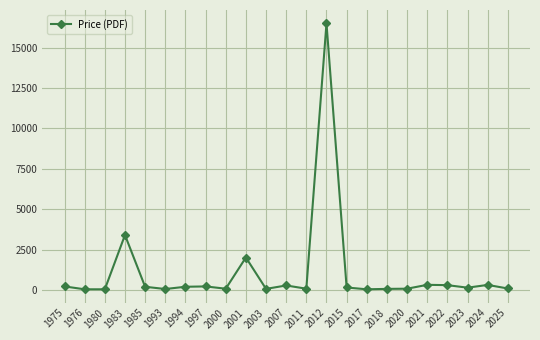

How many categories are shown in the chart?

23